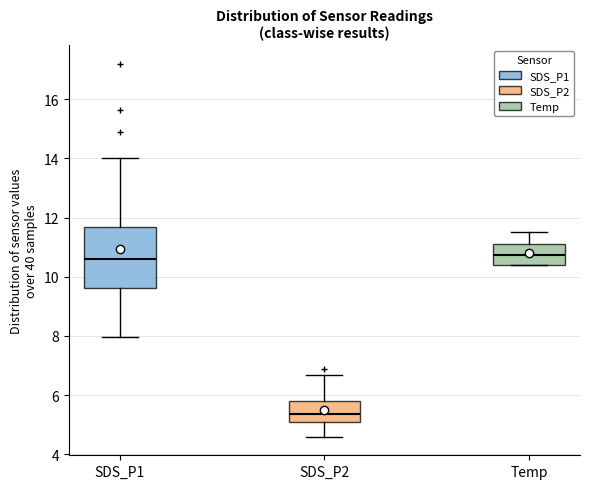

Where does the median line of the box for SDS_P2 sit on the y-axis? The values are not printed on the chart, so give them approximately, as read against the axis.

5.4